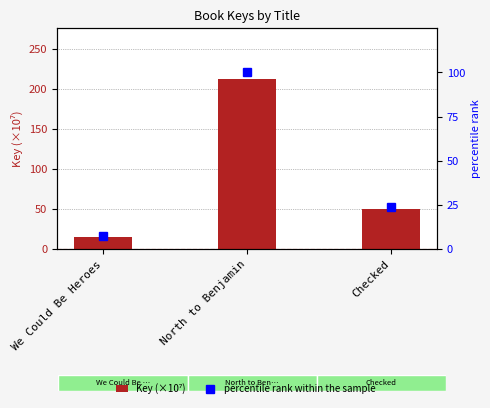

Are the bars grouped side by side (vs. stacked)?

Yes